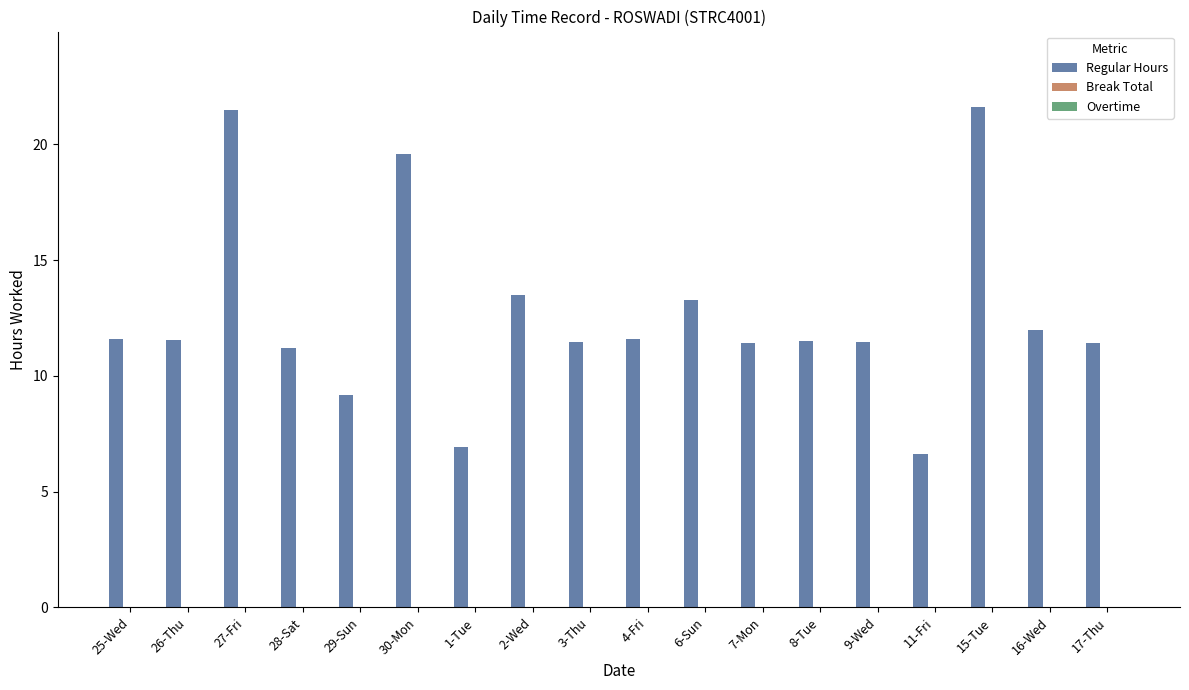

The chart shows a value of 11.6 at 25-Wed. True or false?

True